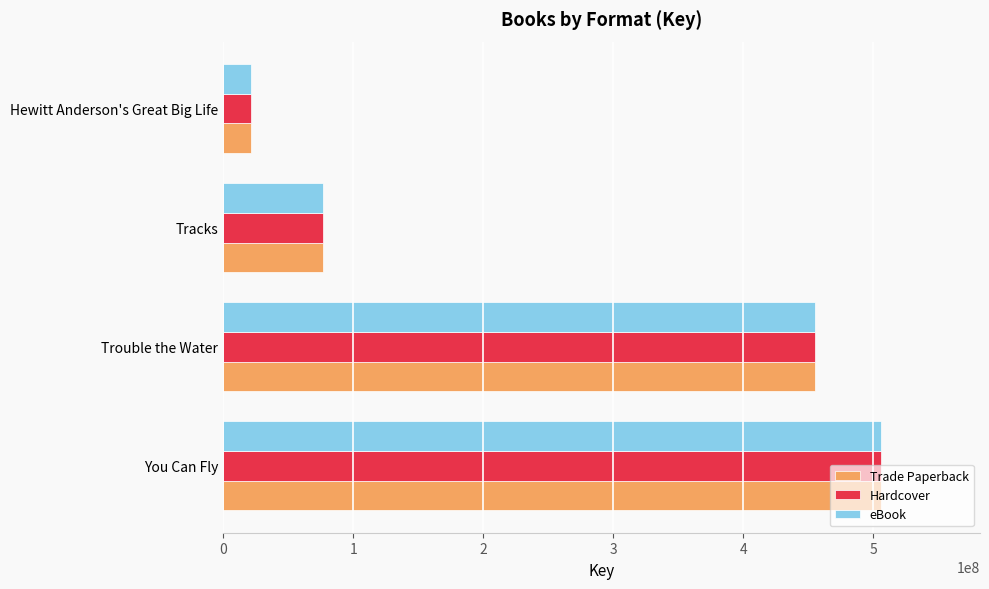

At how many categories does at least one series exceed 49941092?

3